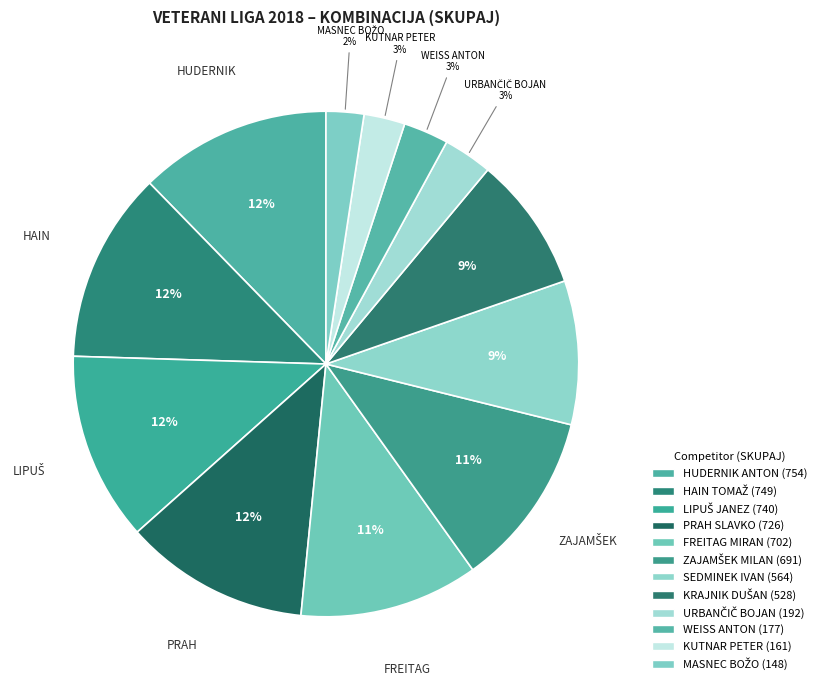

Count the number of slices in the pie.

12